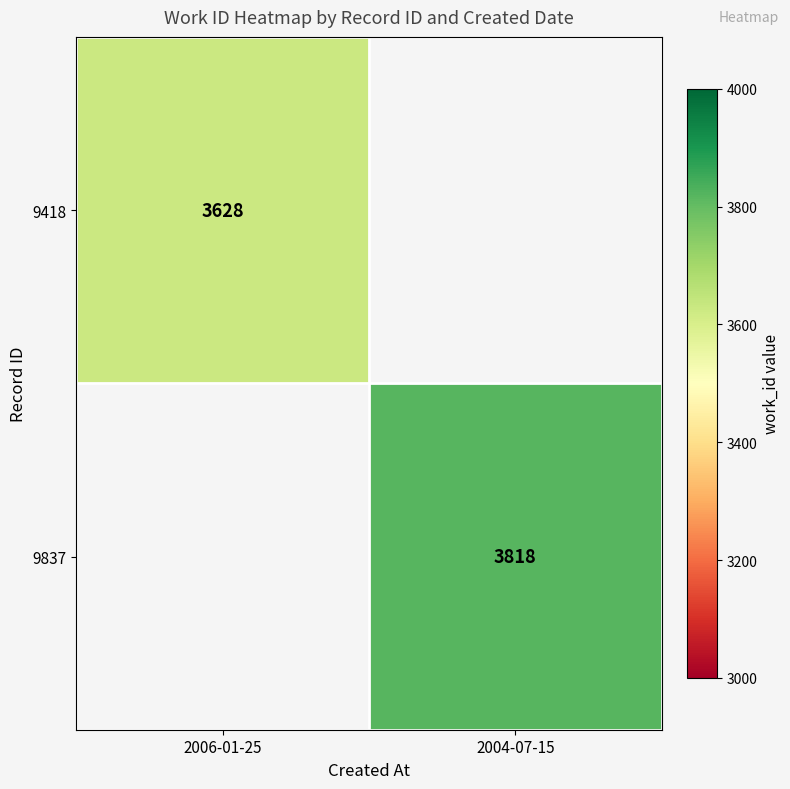

True or false: 9837 has a value of 5209 at 2004-07-15.

False